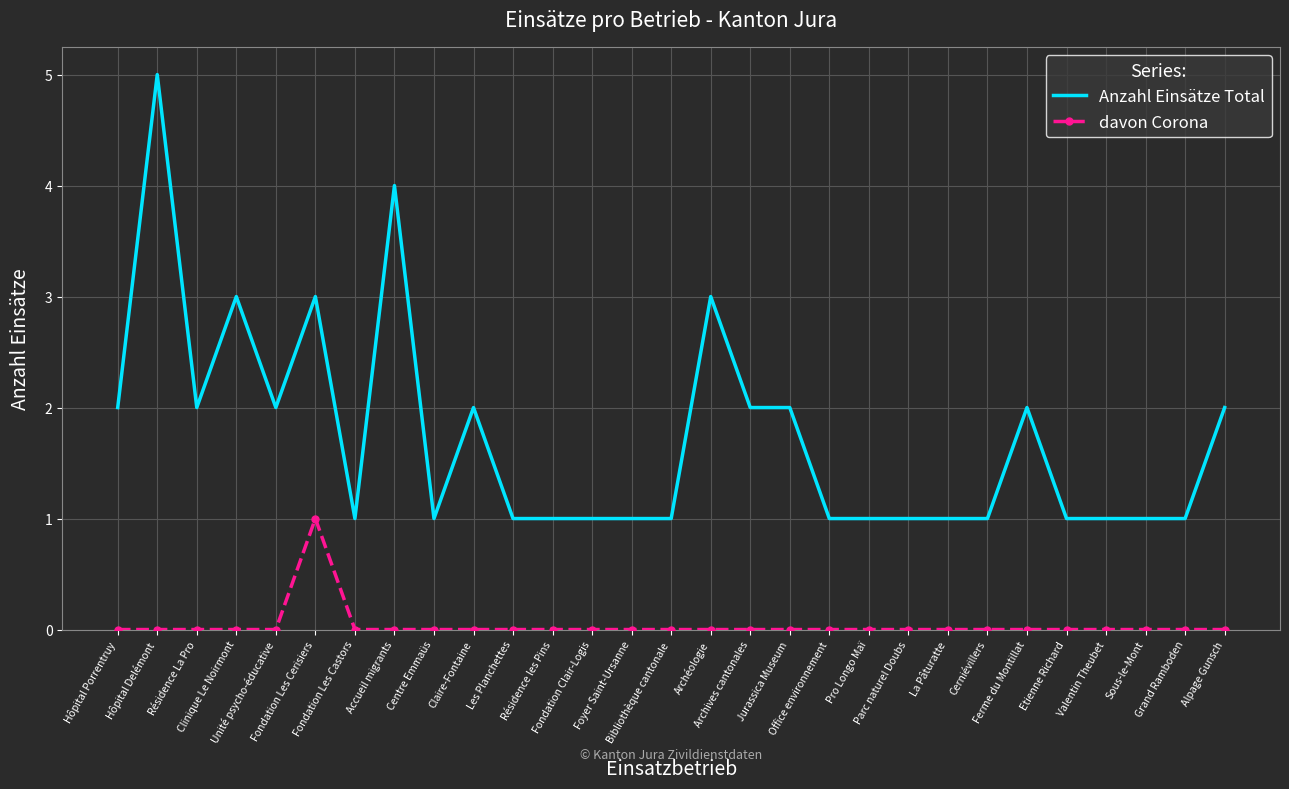

List the series in order of their peak value, lowest first.

davon Corona, Anzahl Einsätze Total